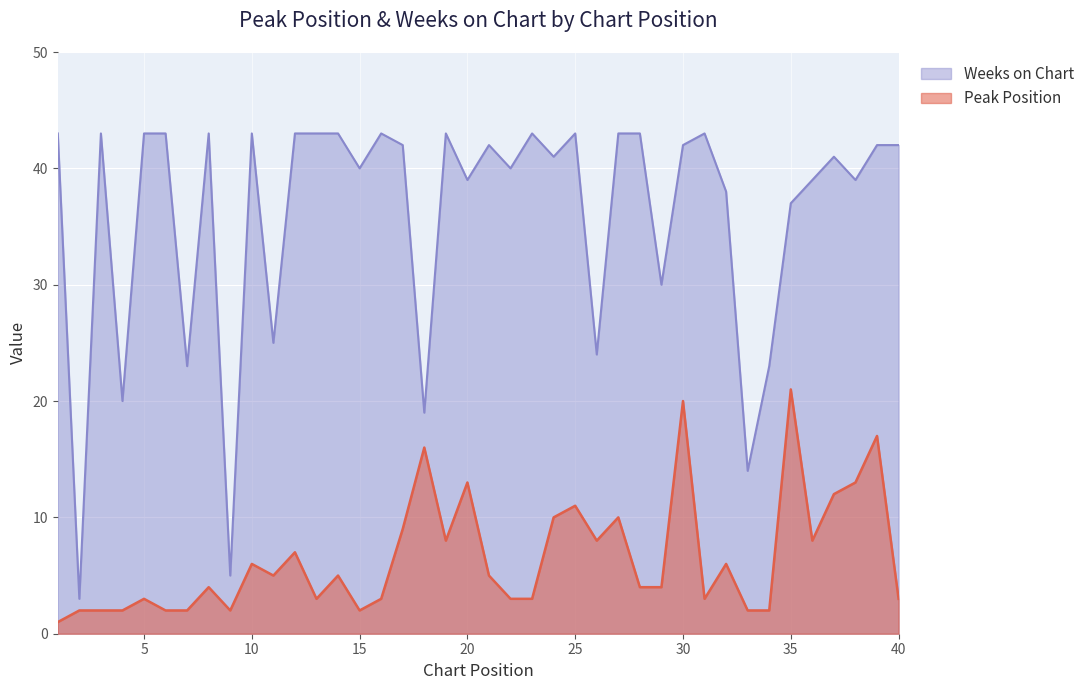

Which has a higher value, 27 or 31?

27